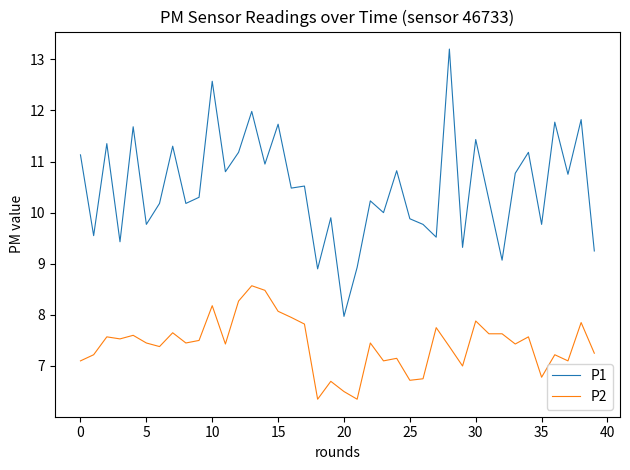

True or false: P2 and P1 intersect in this chart.

False